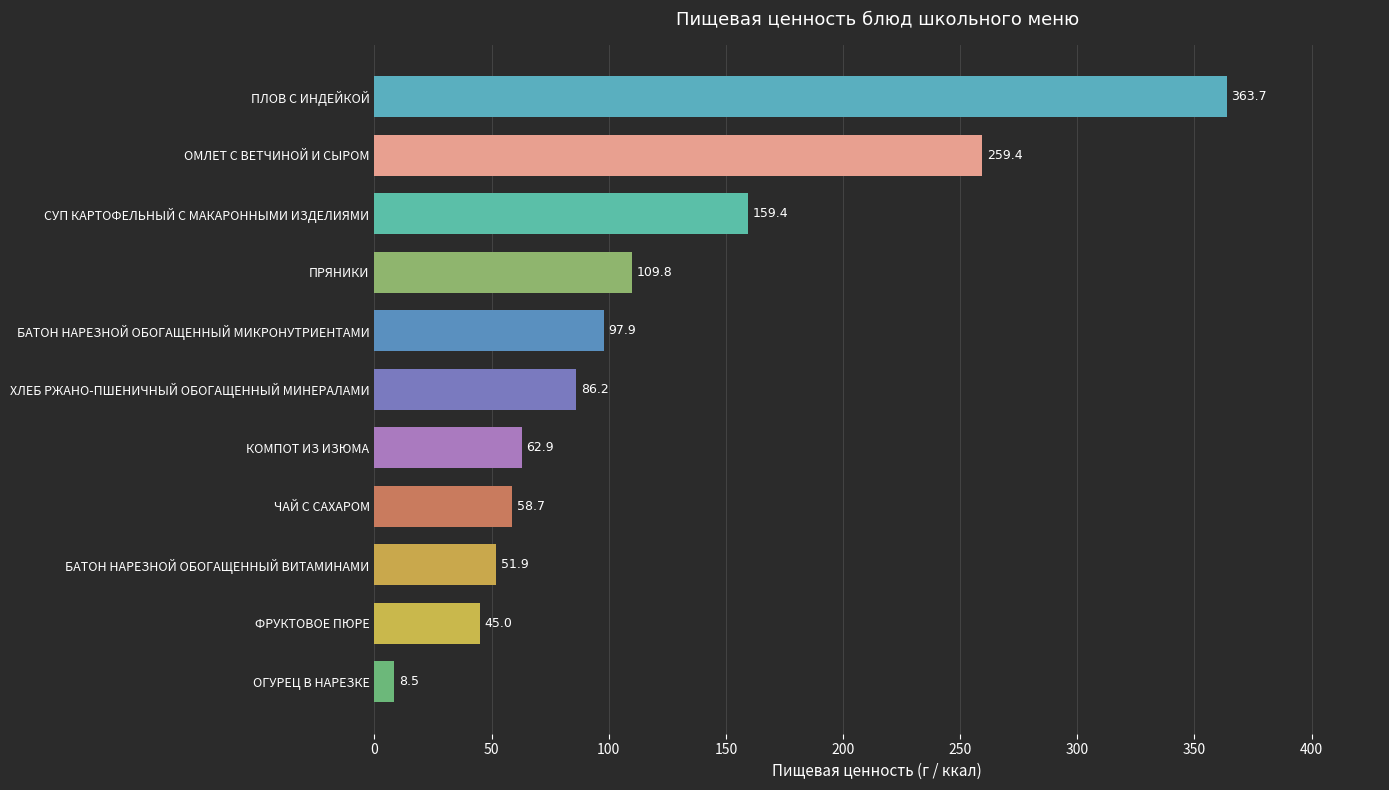

What is the sum of all values?

1303.4